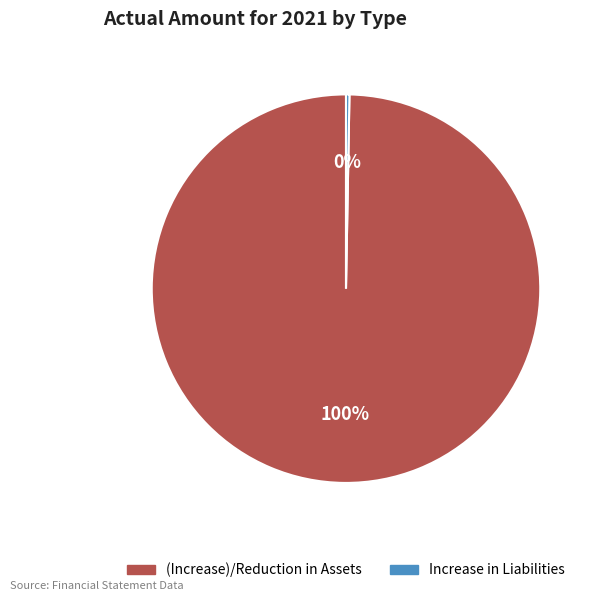

To the nearest percent, what is the combined percentage of Increase in Liabilities and (Increase)/Reduction in Assets?

100%